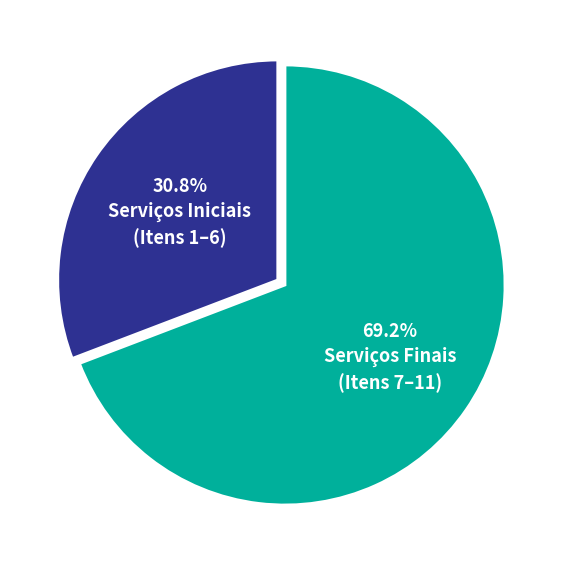

Does any single category account for the majority?

Yes